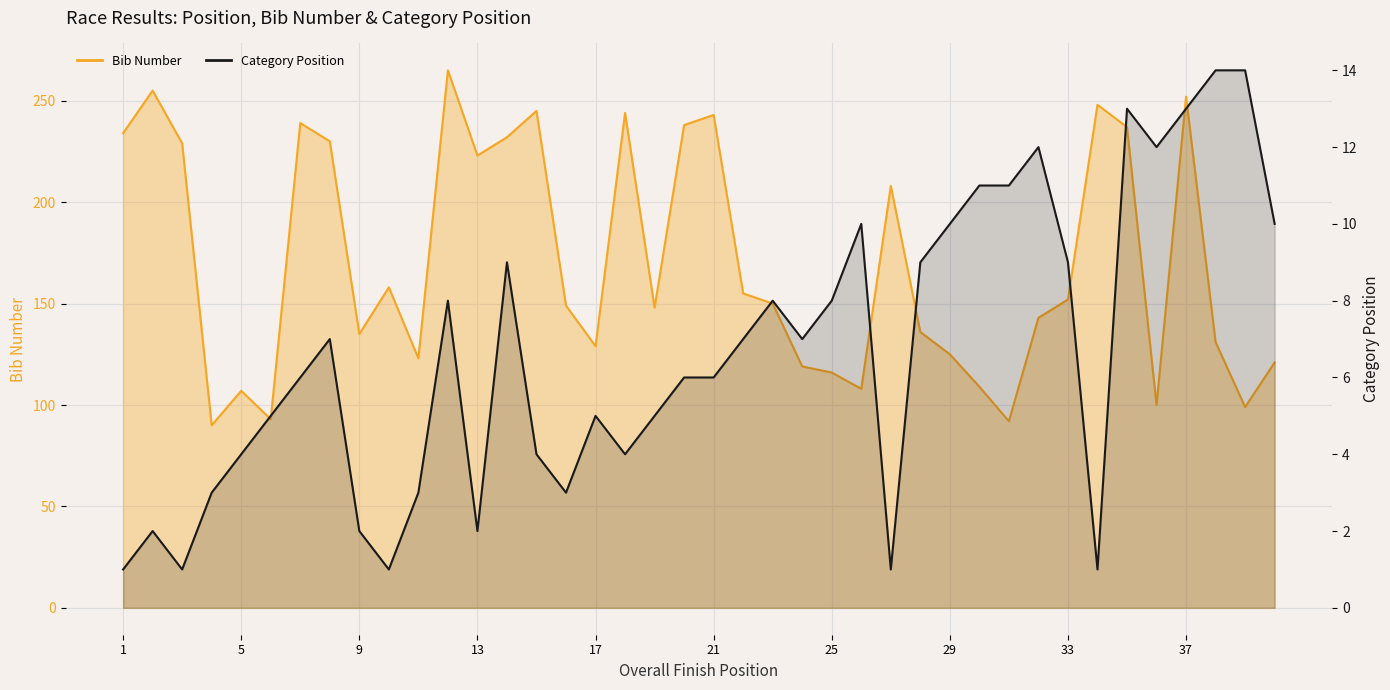

At which category is the sum across all series the highest?

12